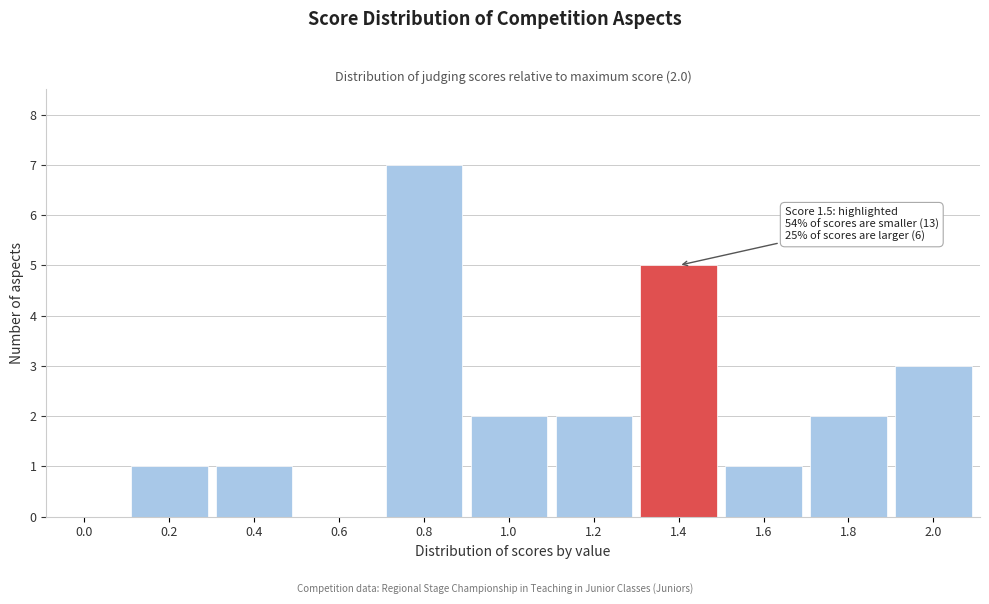

Reading left to right, what are all the values shown in this chart?

0.0=0	0.2=1	0.4=1	0.6=0	0.8=7	1.0=2	1.2=2	1.4=5	1.6=1	1.8=2	2.0=3